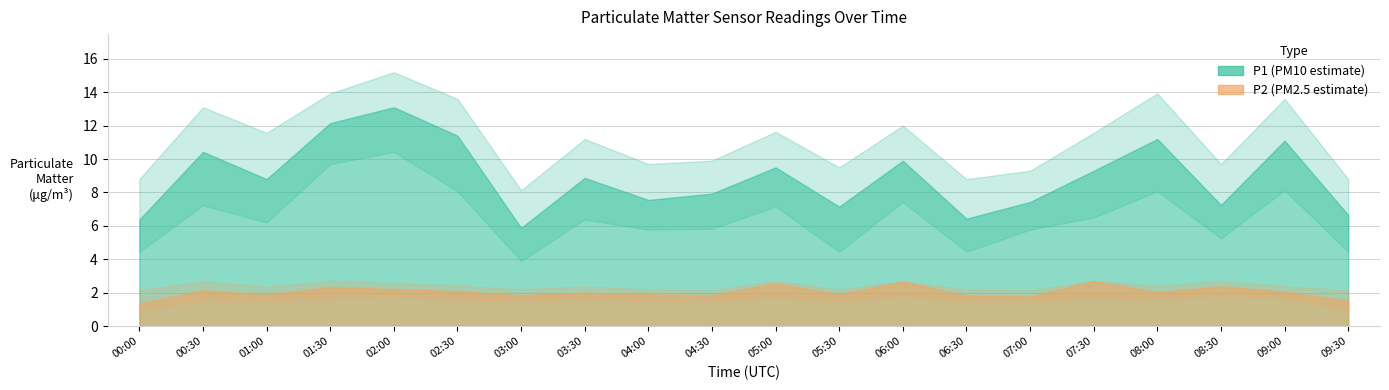

What is the total value across all series at 06:00?

36.5